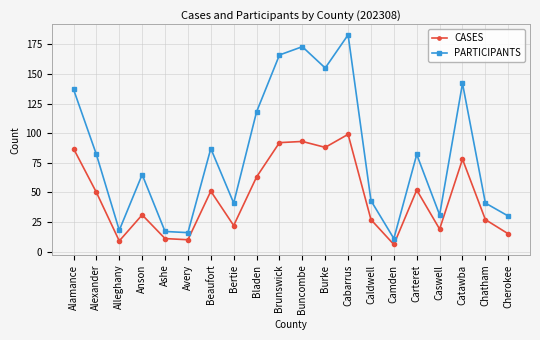

Reading left to right, what are all the values shown in this chart?

CASES: 87	50	9	31	11	10	51	22	63	92	93	88	99	27	6	52	19	78	27	15
PARTICIPANTS: 137	82	18	65	17	16	87	41	118	166	173	155	183	43	11	82	31	142	41	30